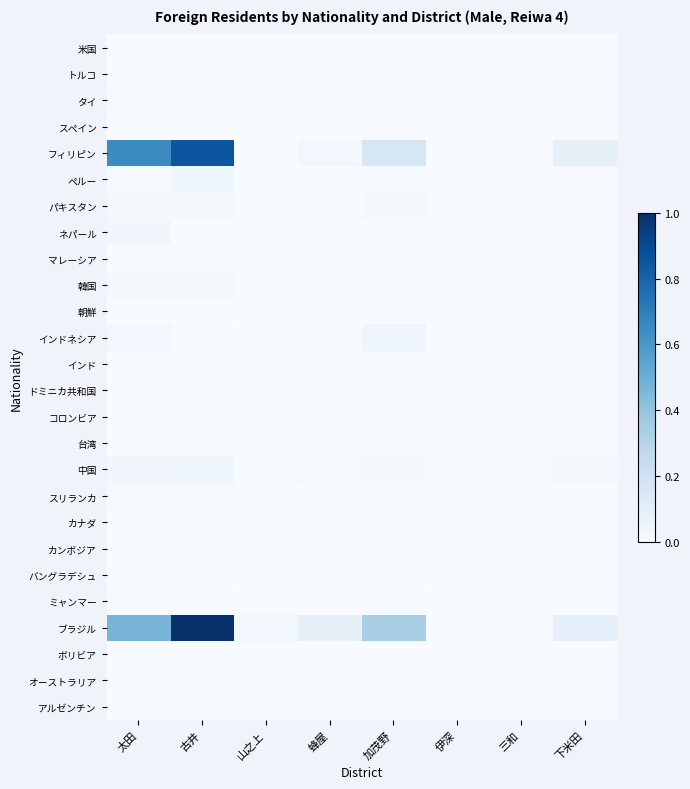

What is the maximum value shown in the chart?

1.0